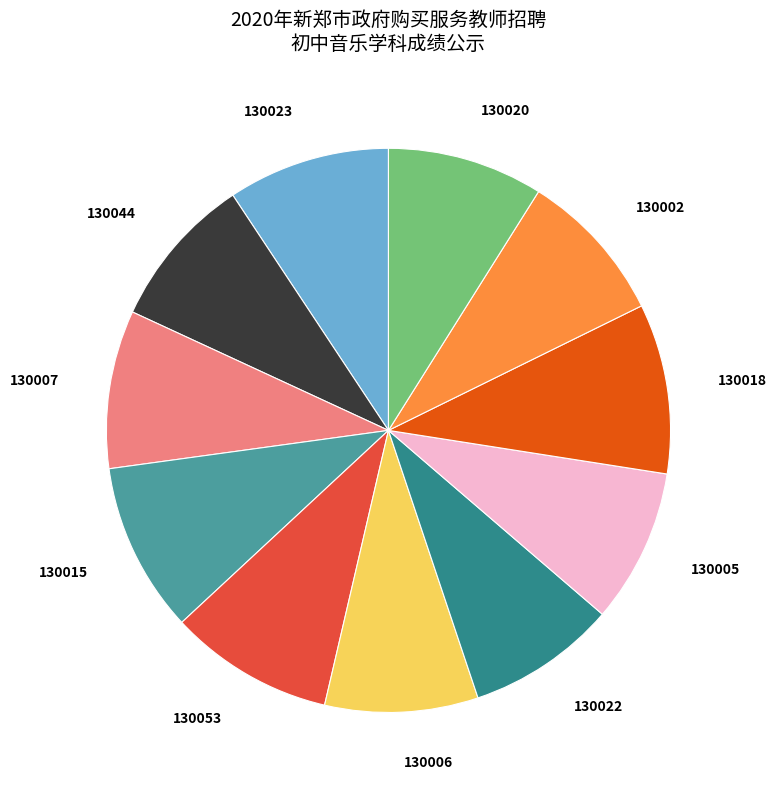

Do 130018 and 130015 together represent more than half of the pie?

No